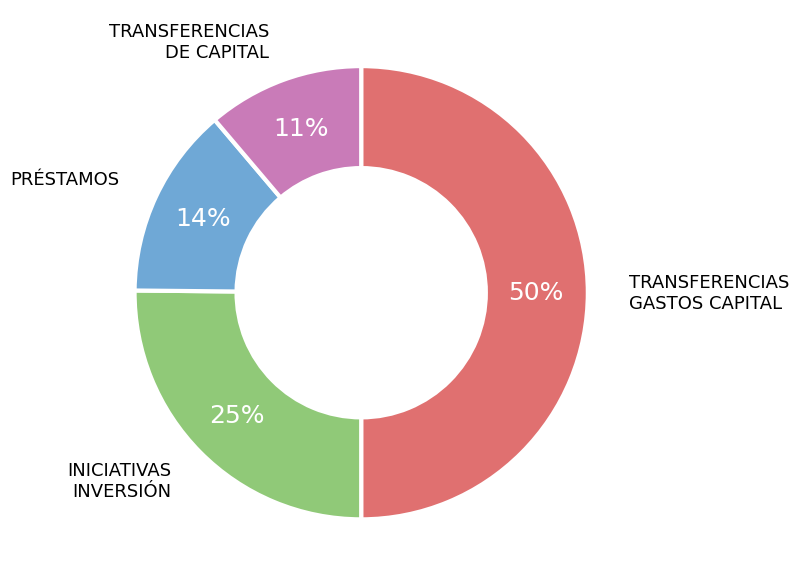

To the nearest percent, what is the difference between the largest and smallest slice percentages?

39%